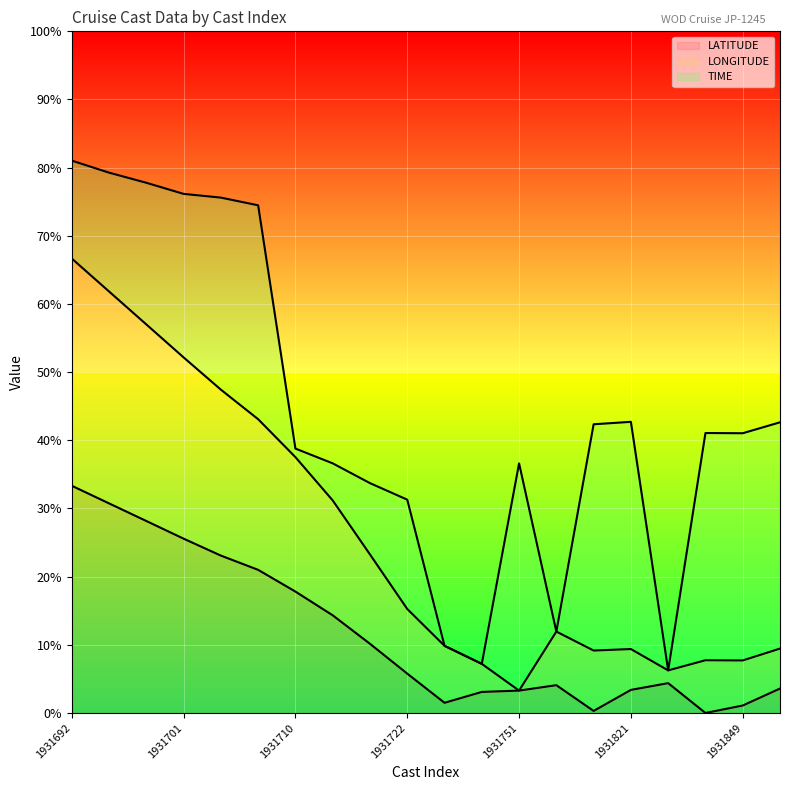

True or false: LONGITUDE has a value of 3.3 at 1931751.

True